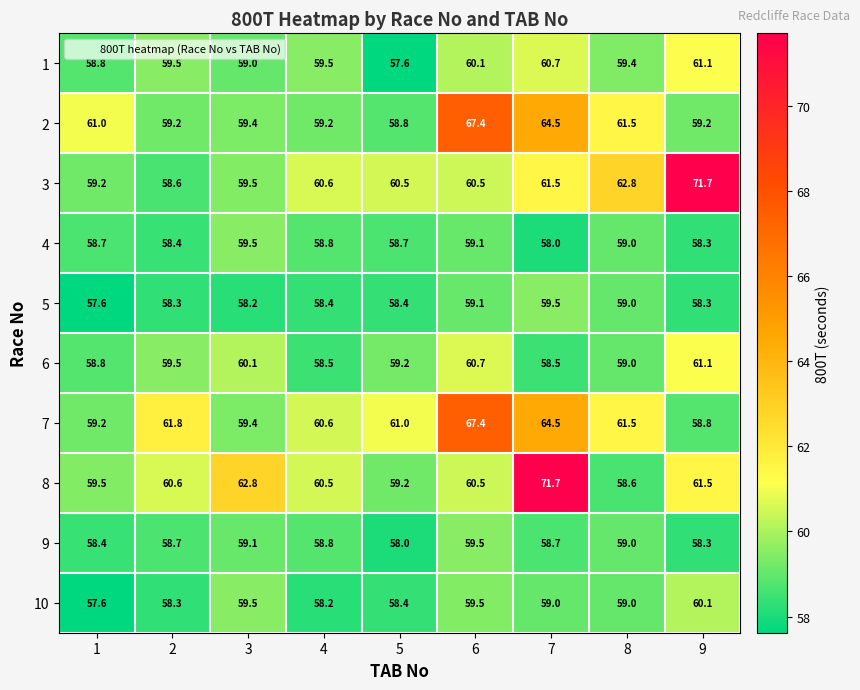

What is the spread (max minus min) of values at 5?

3.4